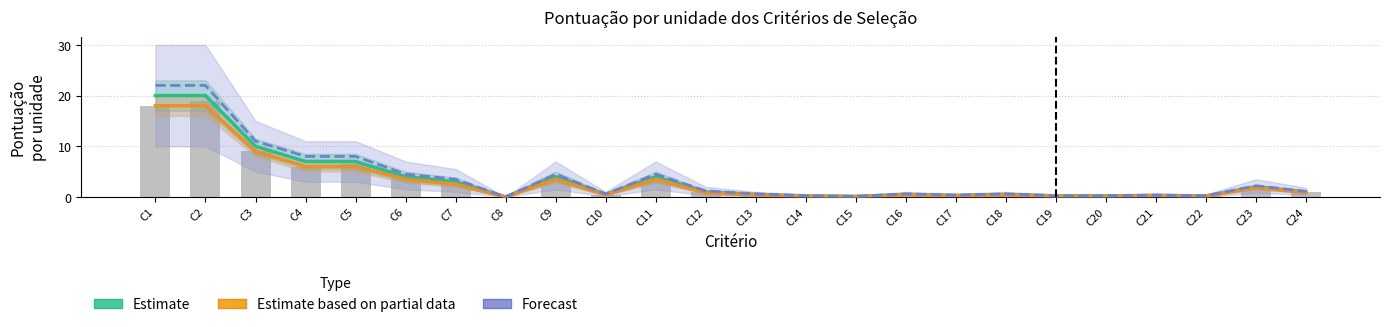

At how many categories does at least one series exceed 17?

2